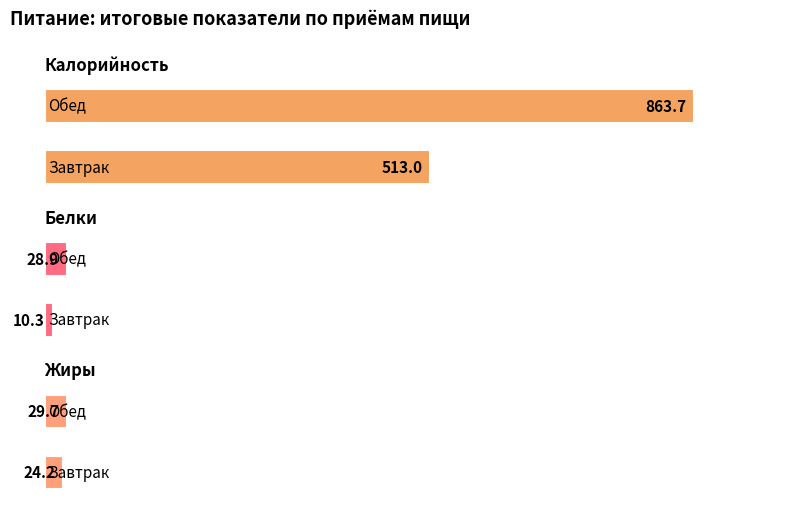

Rank the categories by Жиры value from lowest to highest.

Завтрак, Обед